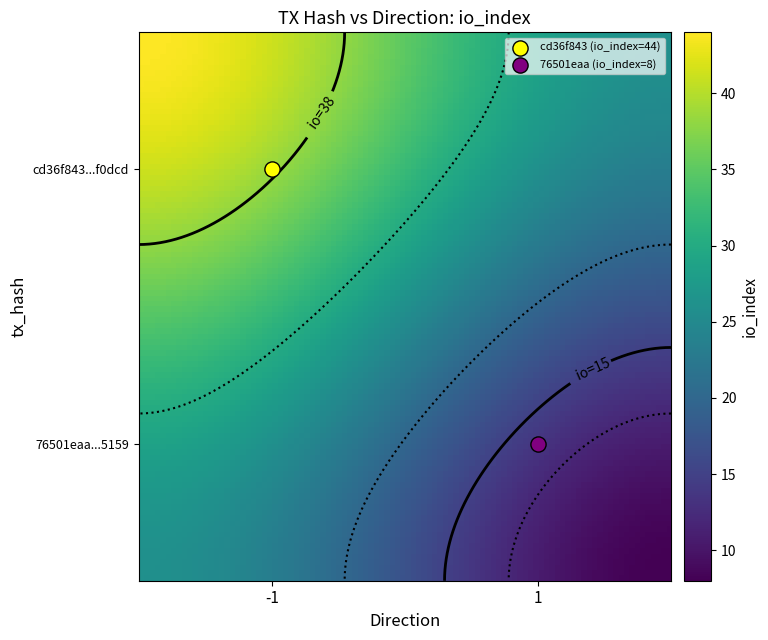

Which series has the largest range (max minus min)?

cd36f843ff97819d57395a56e22a065c48f0dcd